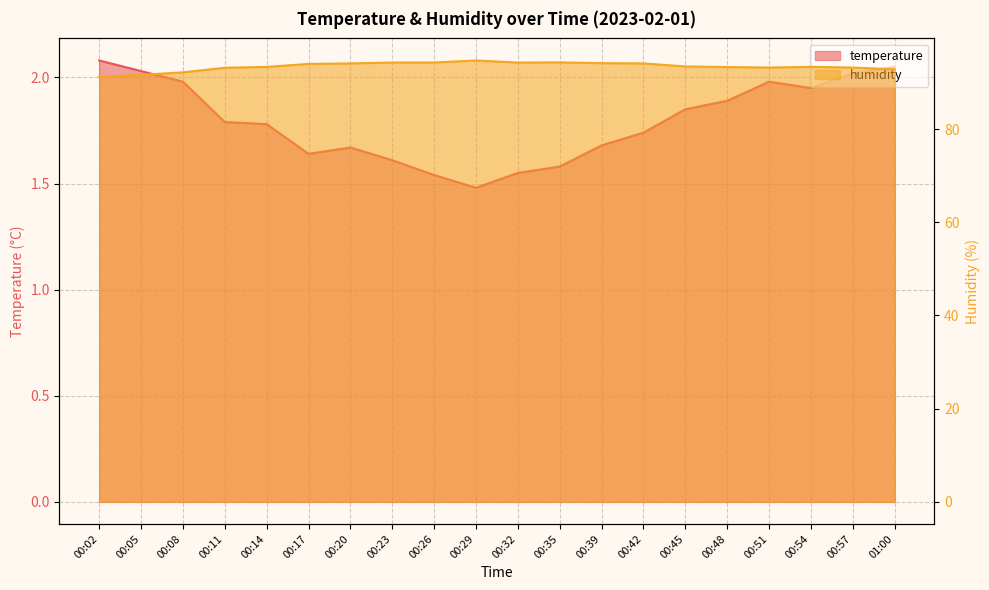

How many interior local valleys does the temperature series have?

3